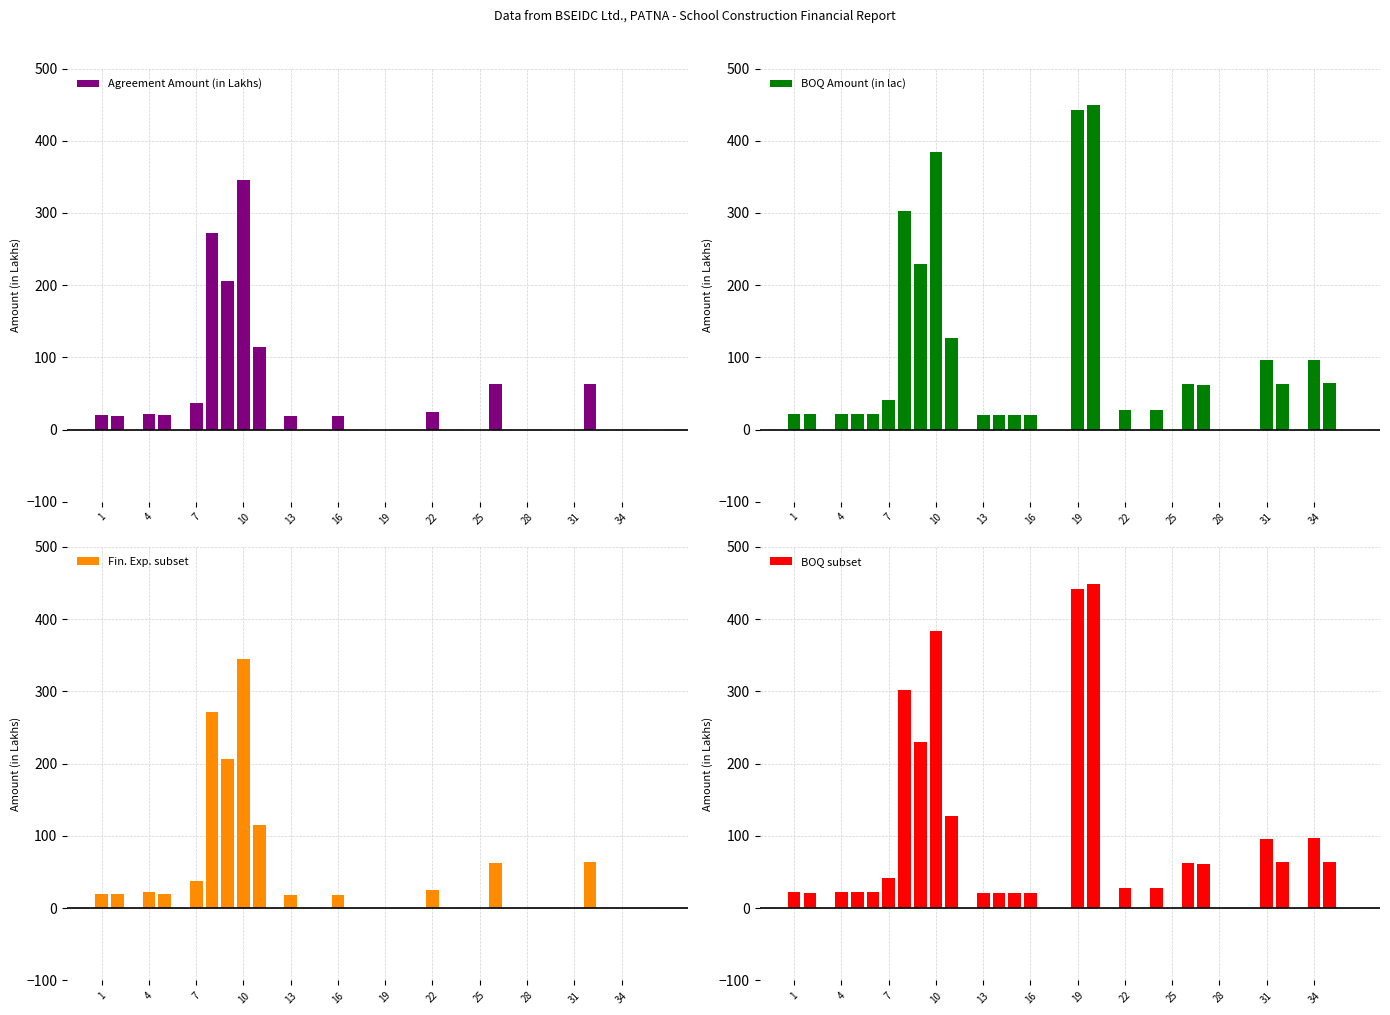

Rank the series at 22 from lowest to highest value.

Agreement Amount (in Lakhs), Fin. Exp. subset, BOQ Amount (in lac), BOQ subset